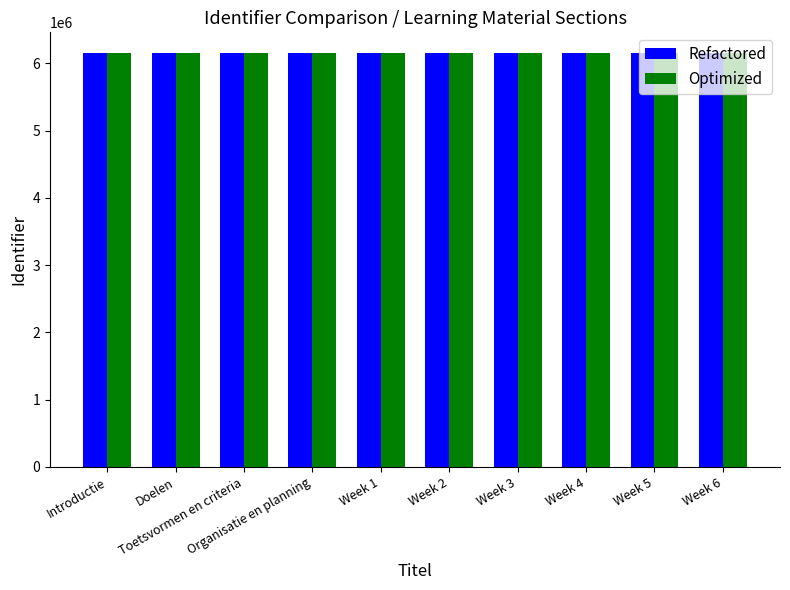

What is the maximum value shown in the chart?

6155565